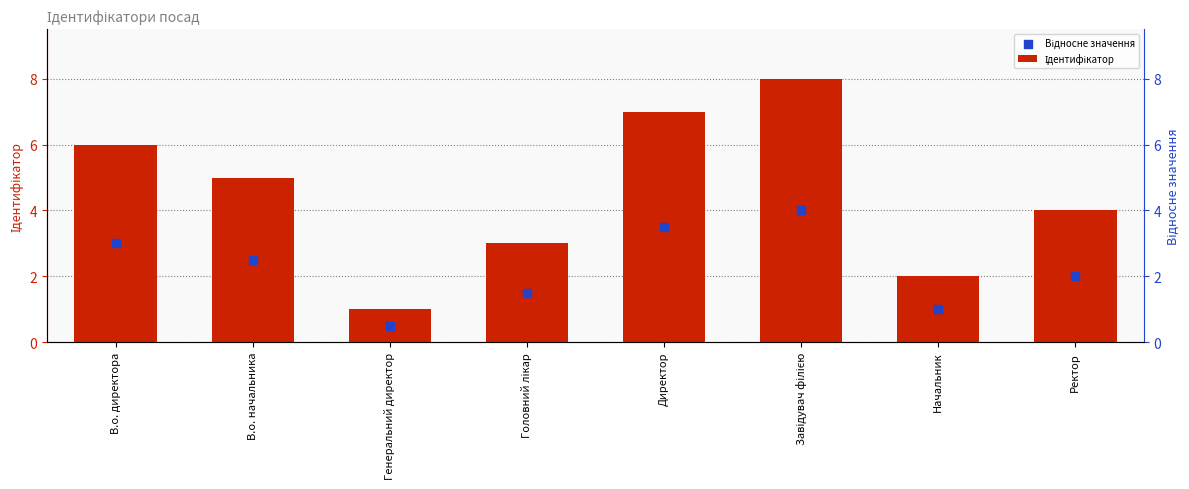

Which series reaches the maximum Y coordinate?

Ідентифікатор